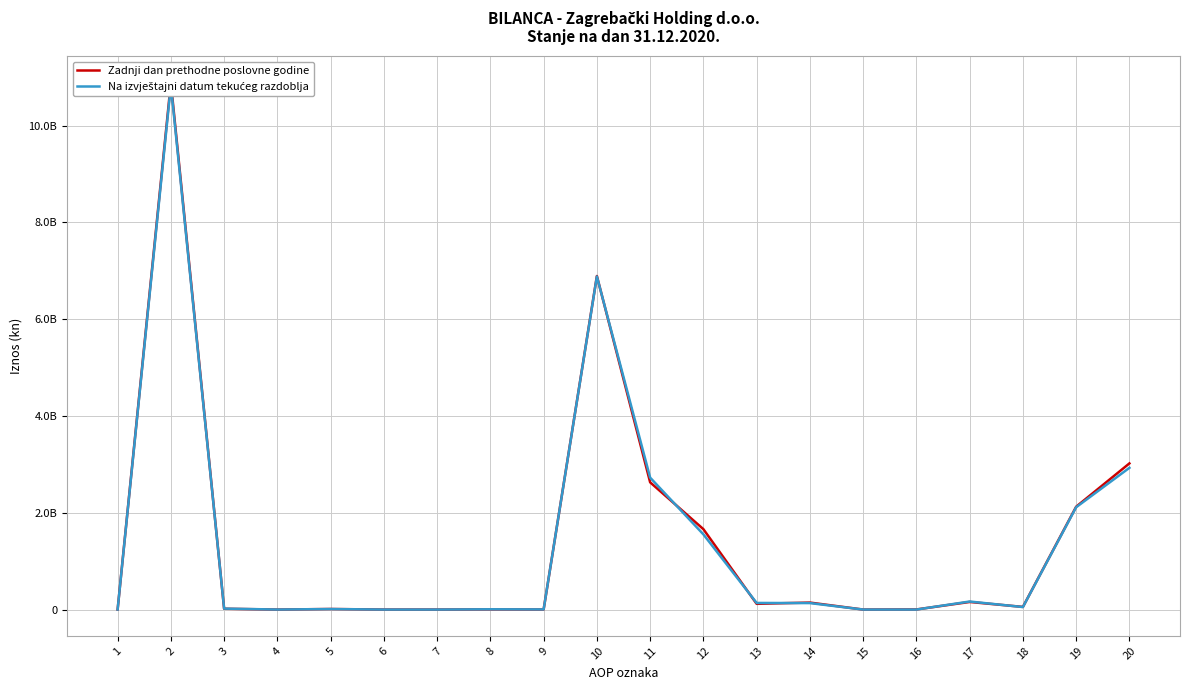

What is the average value of the Zadnji dan prethodne poslovne godine series?

1386533714